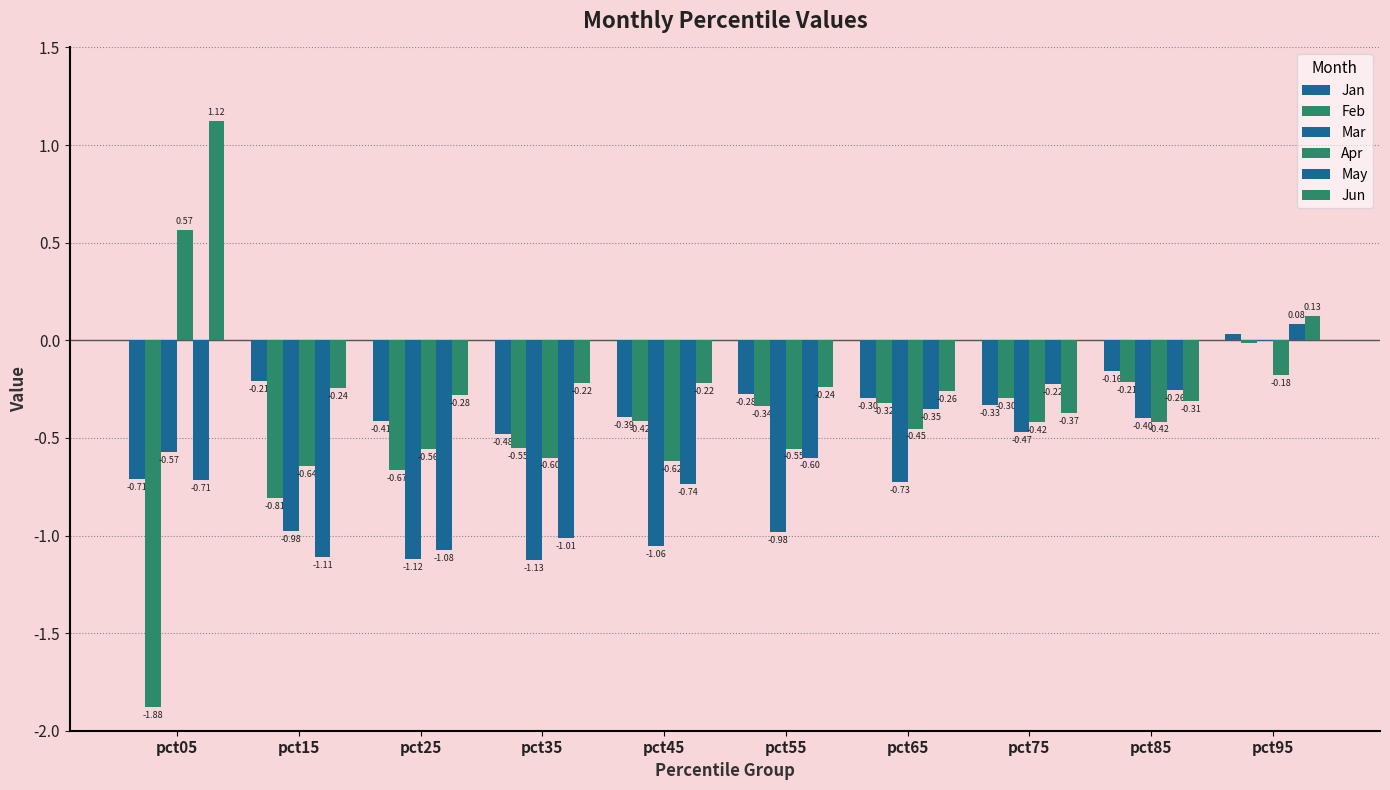

How many data points does each series have?

10